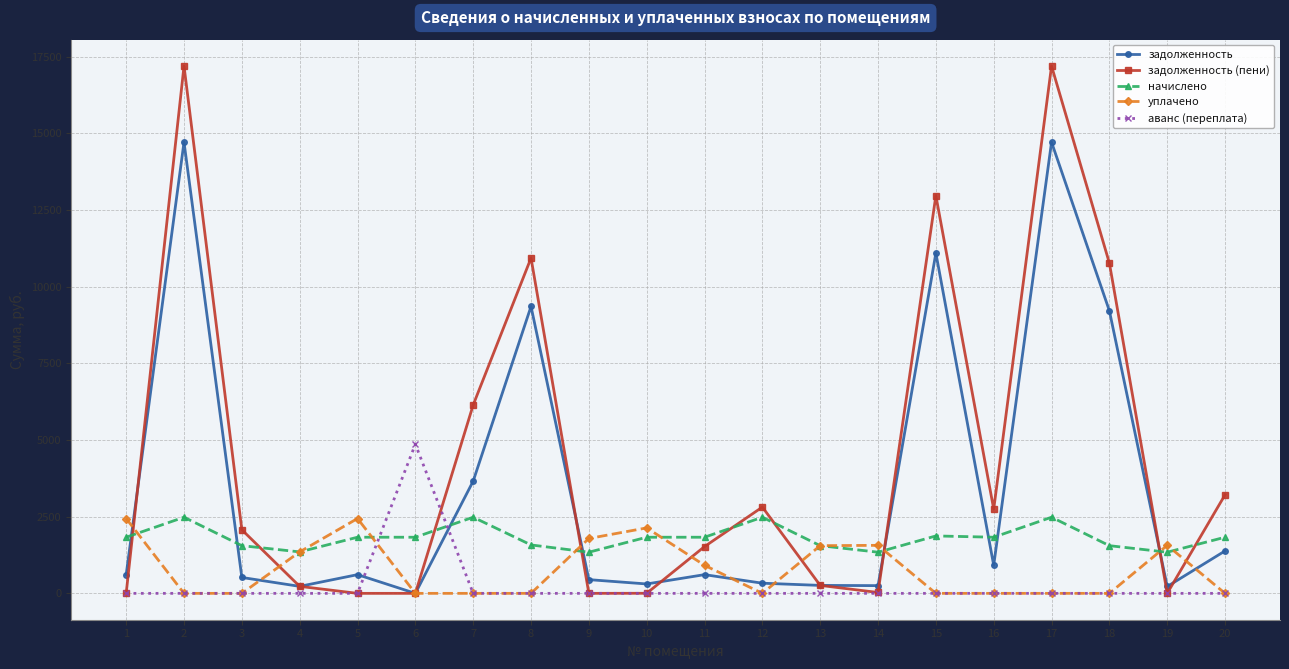

Which series has the largest total across all categories?

задолженность (пени)